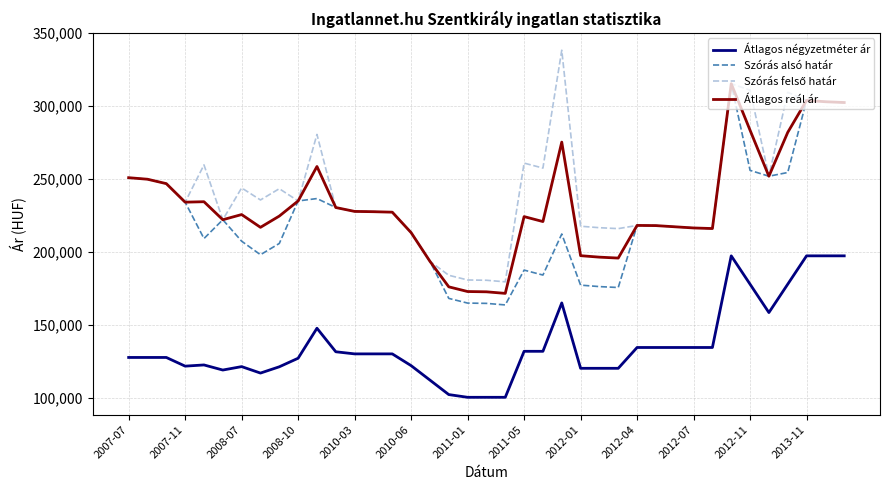

What is the minimum value for Átlagos négyzetméter ár?

100228